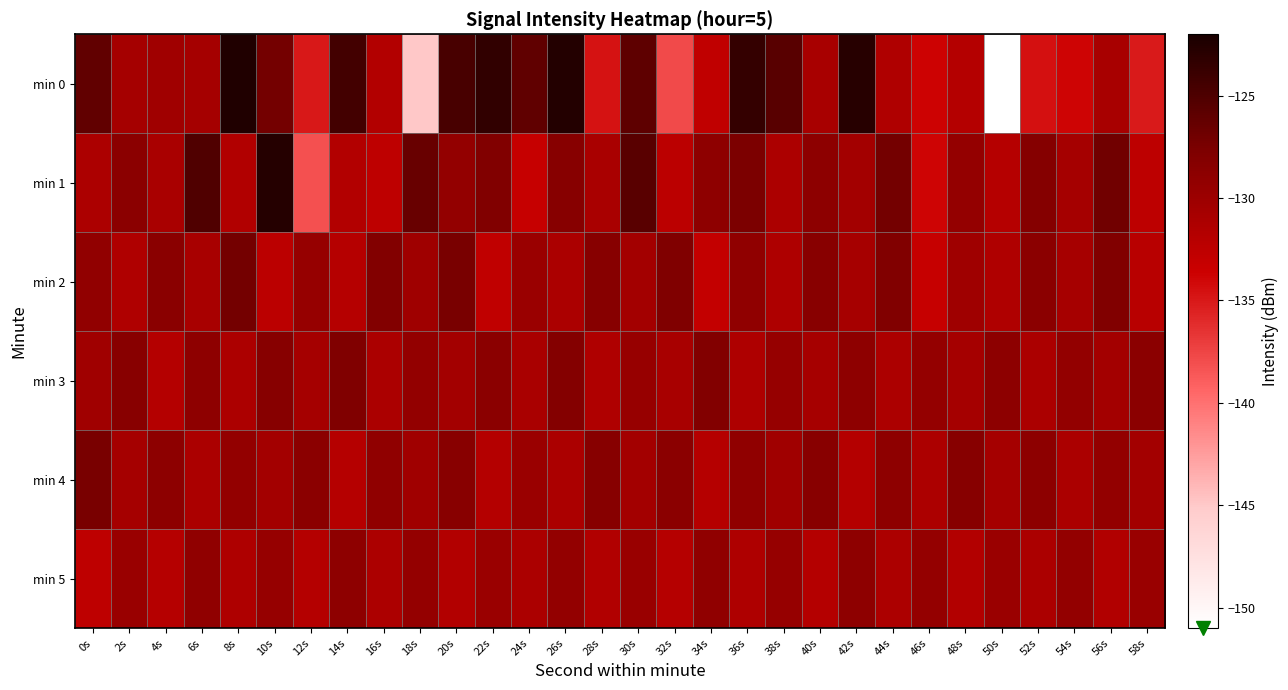

Which category has the highest value across all series?

8s